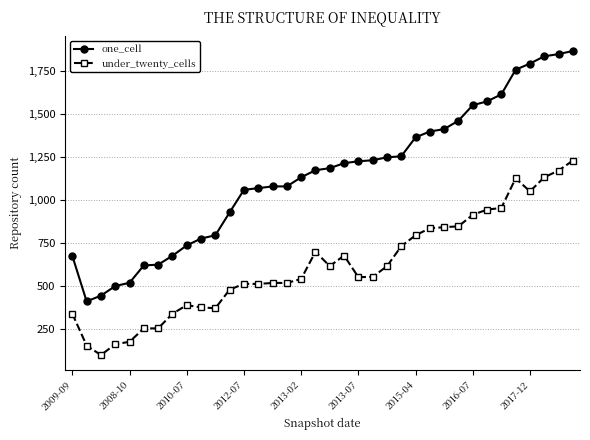

True or false: under_twenty_cells has more than 2 interior local peaks.

True